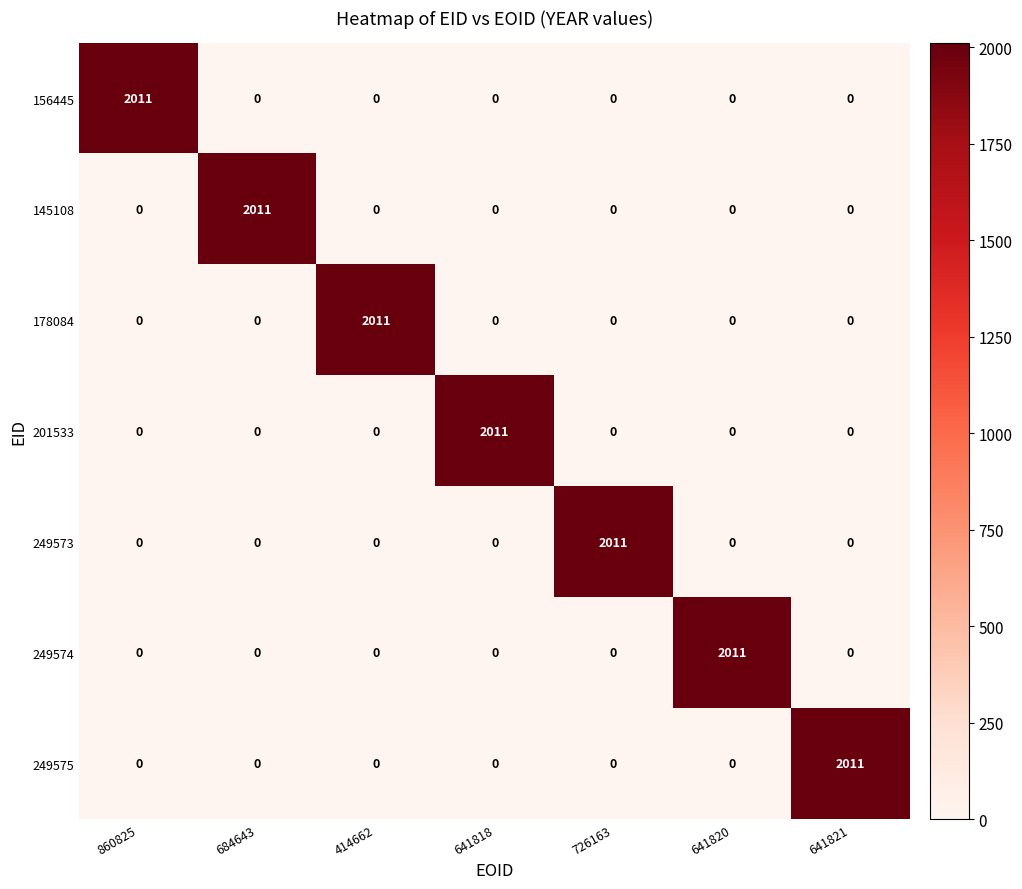

What is the difference between the maximum and second lowest values in the 156445 series?

2011